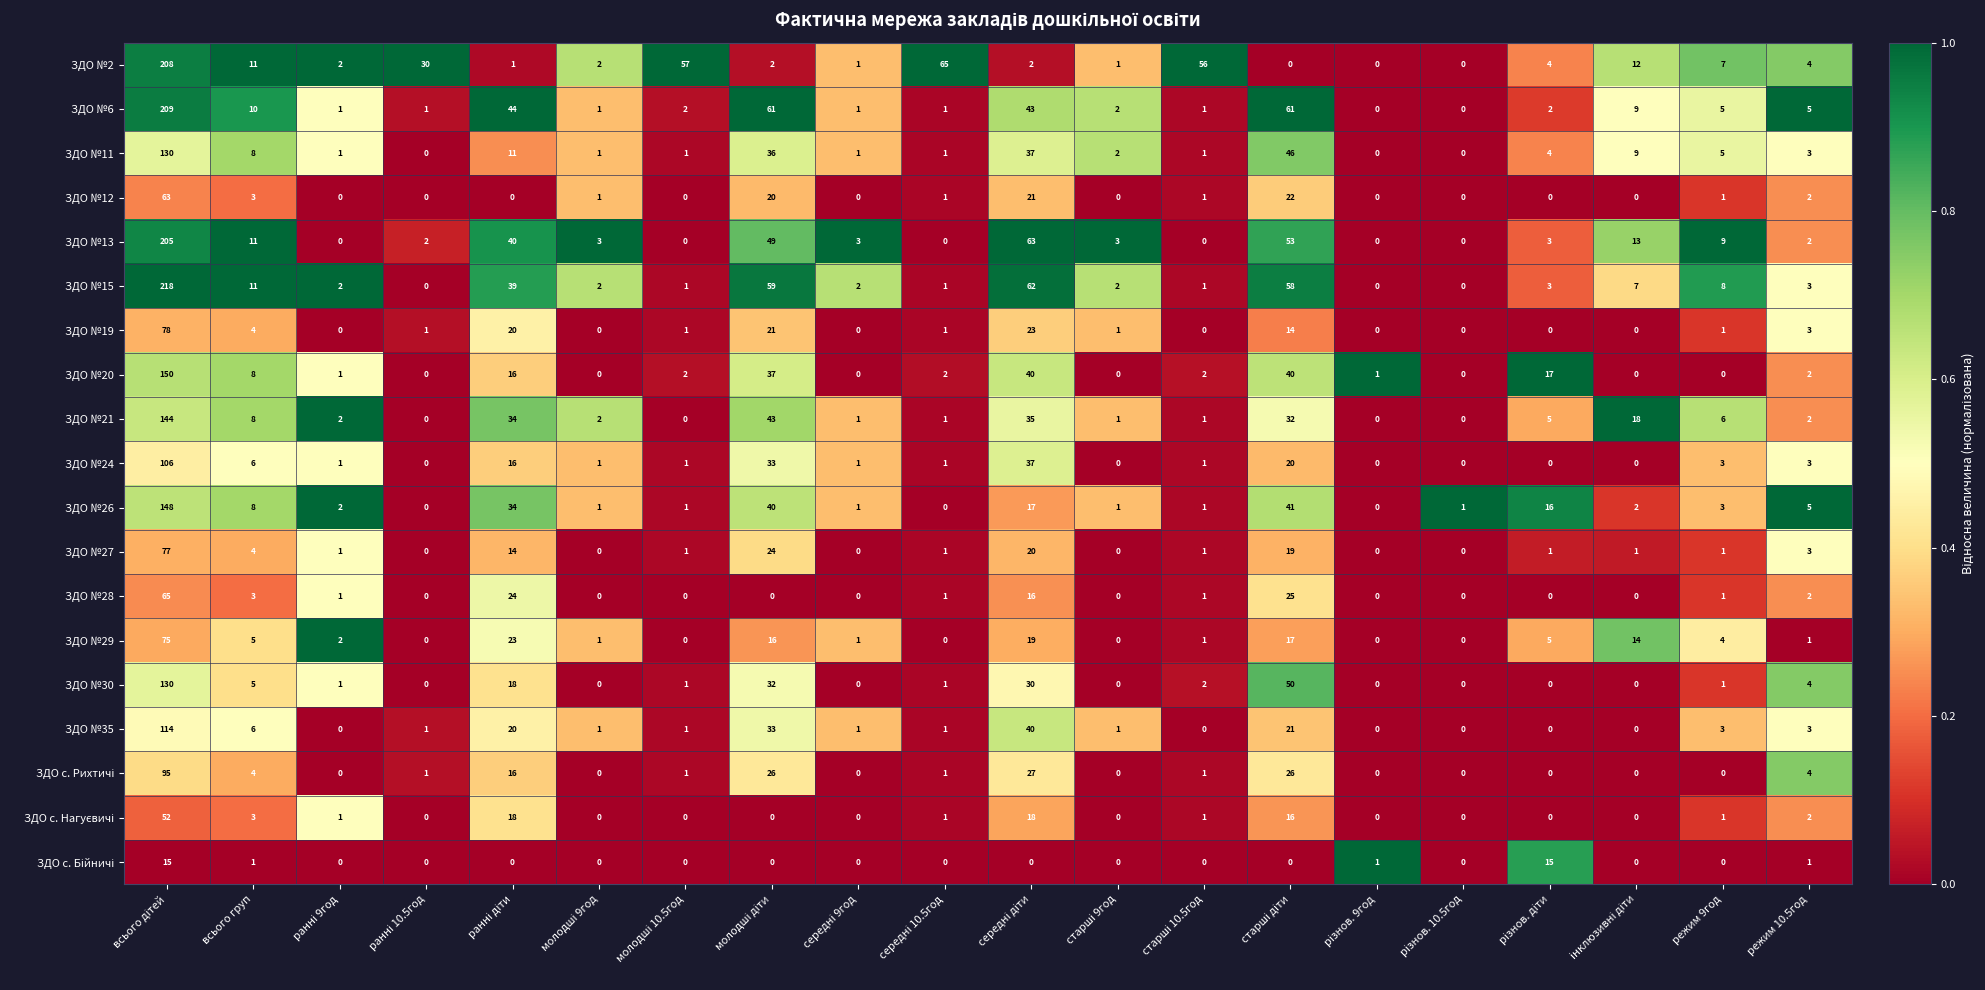

What is the difference between the maximum and minimum values in the ЗДО №26 series?

148